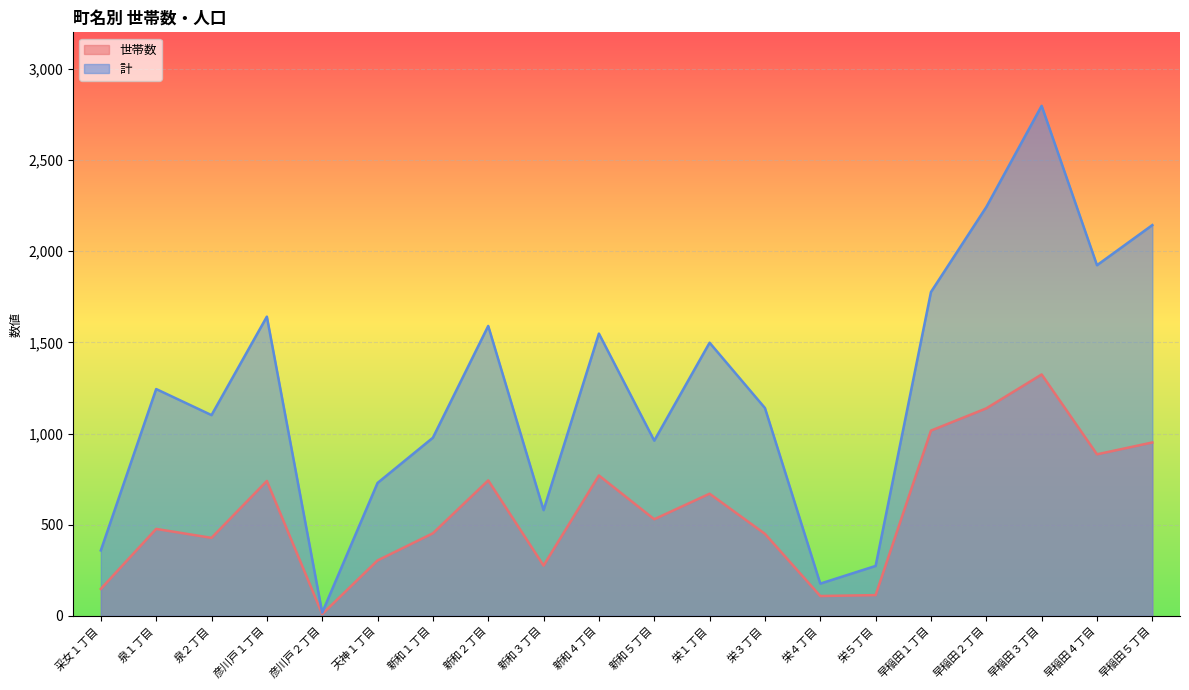

True or false: 世帯数 and 計 intersect in this chart.

False